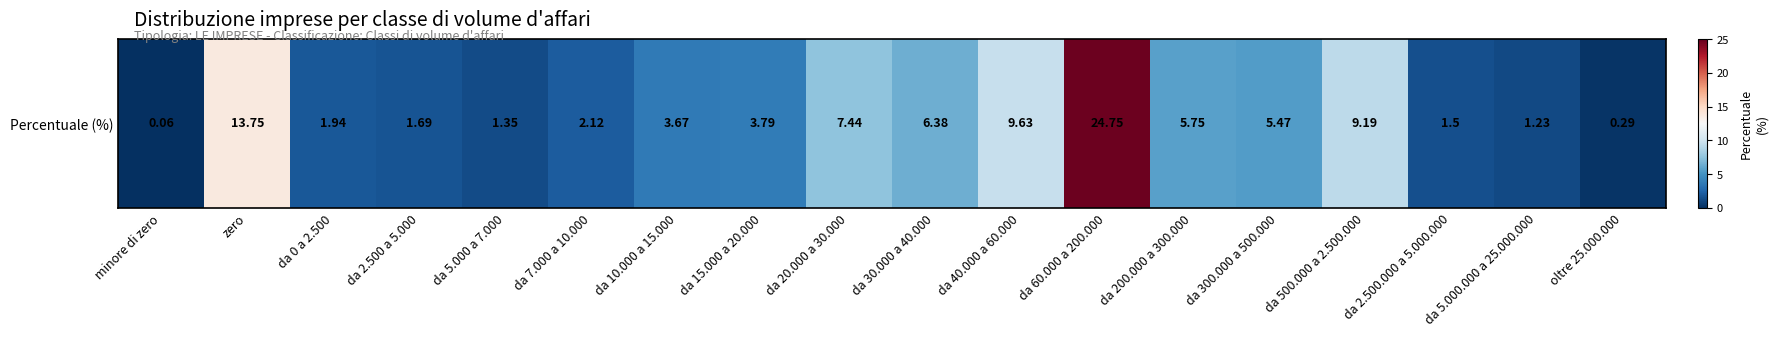

Rank the categories by value from highest to lowest.

da 60.000 a 200.000, zero, da 40.000 a 60.000, da 500.000 a 2.500.000, da 20.000 a 30.000, da 30.000 a 40.000, da 200.000 a 300.000, da 300.000 a 500.000, da 15.000 a 20.000, da 10.000 a 15.000, da 7.000 a 10.000, da 0 a 2.500, da 2.500 a 5.000, da 2.500.000 a 5.000.000, da 5.000 a 7.000, da 5.000.000 a 25.000.000, oltre 25.000.000, minore di zero